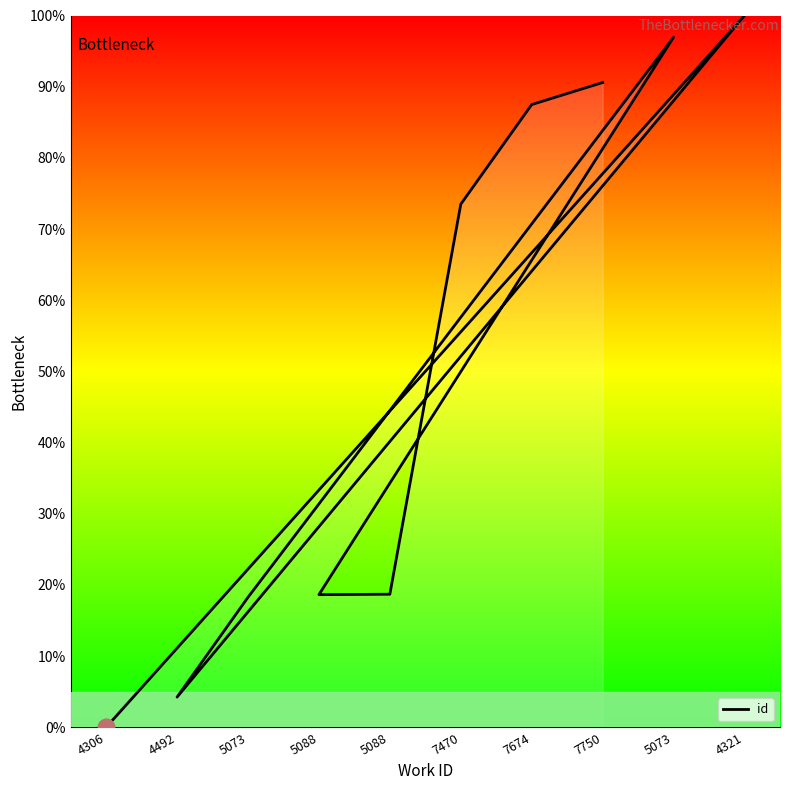

Where does the data first go above 73?

4321